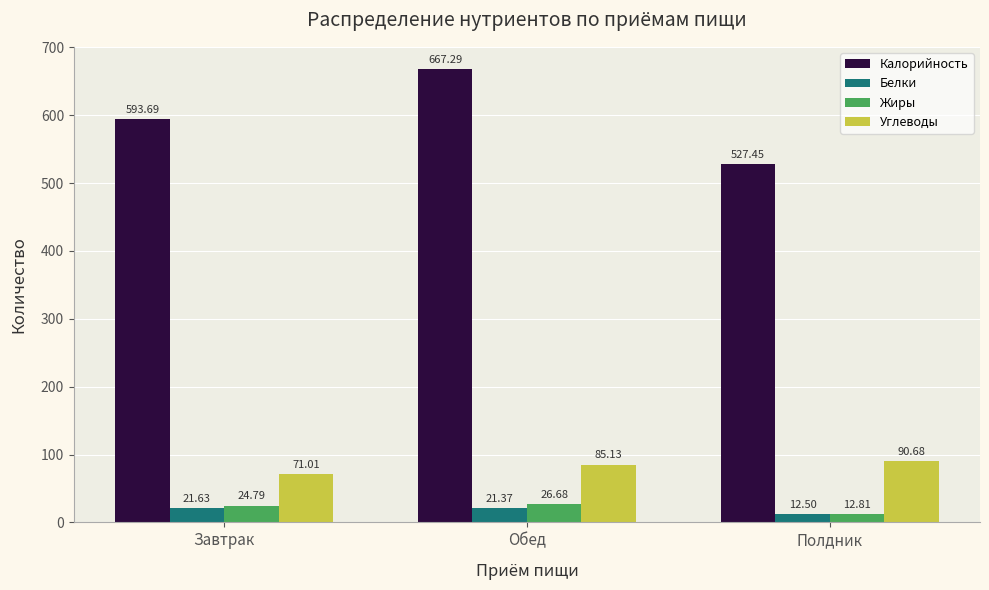

Where does the Углеводы series first go above 85?

Обед